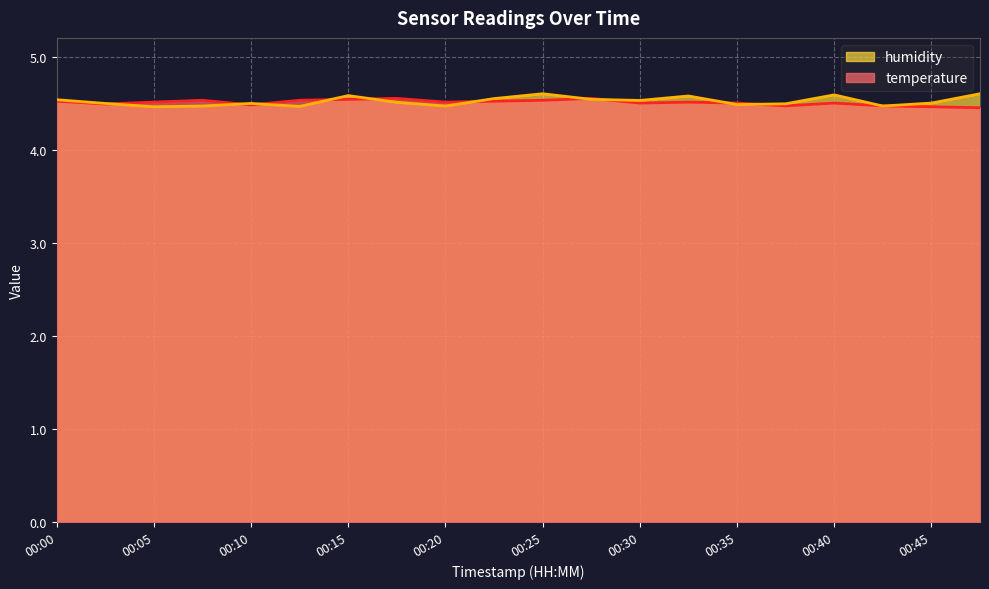

What is the difference between the highest and lowest values at 00:40?

0.1